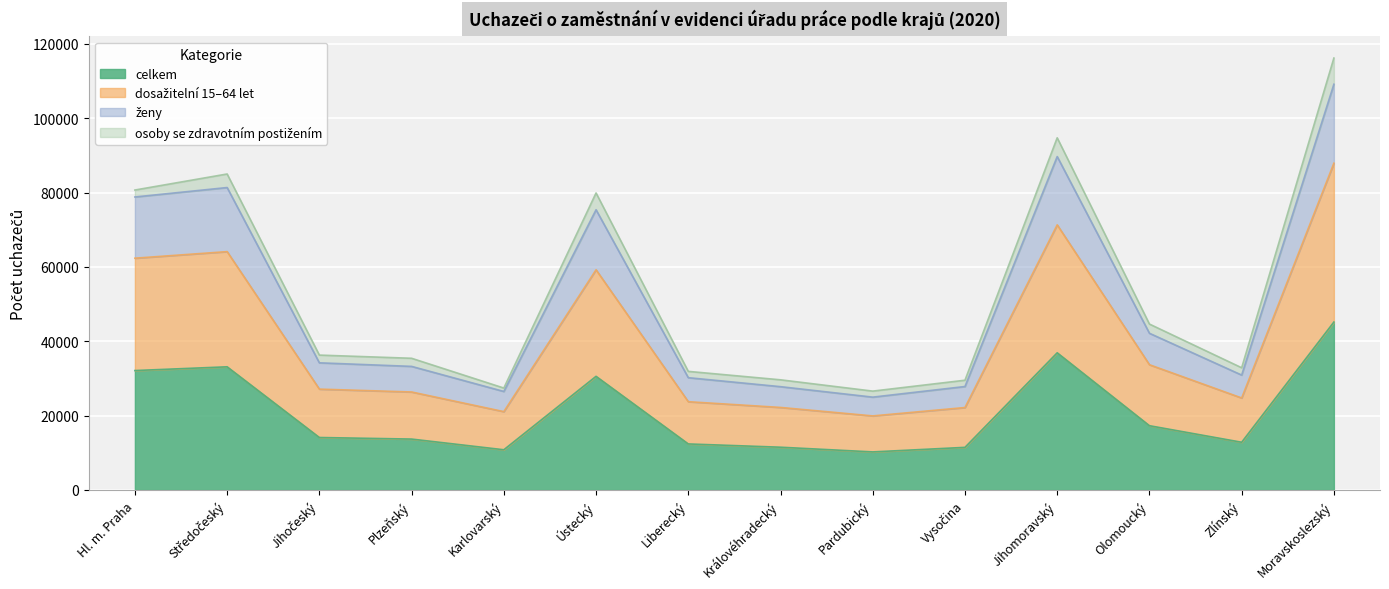

What is the difference between the second highest and minimum values in the celkem series?

26664